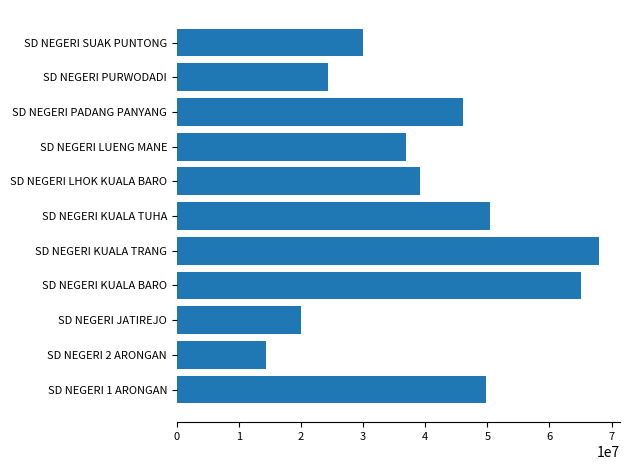

How many bars are there in total?

11